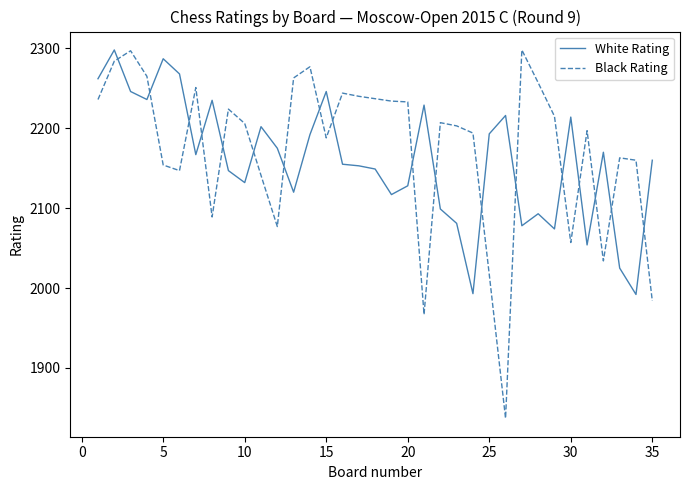

Which series has the largest range (max minus min)?

Black Rating